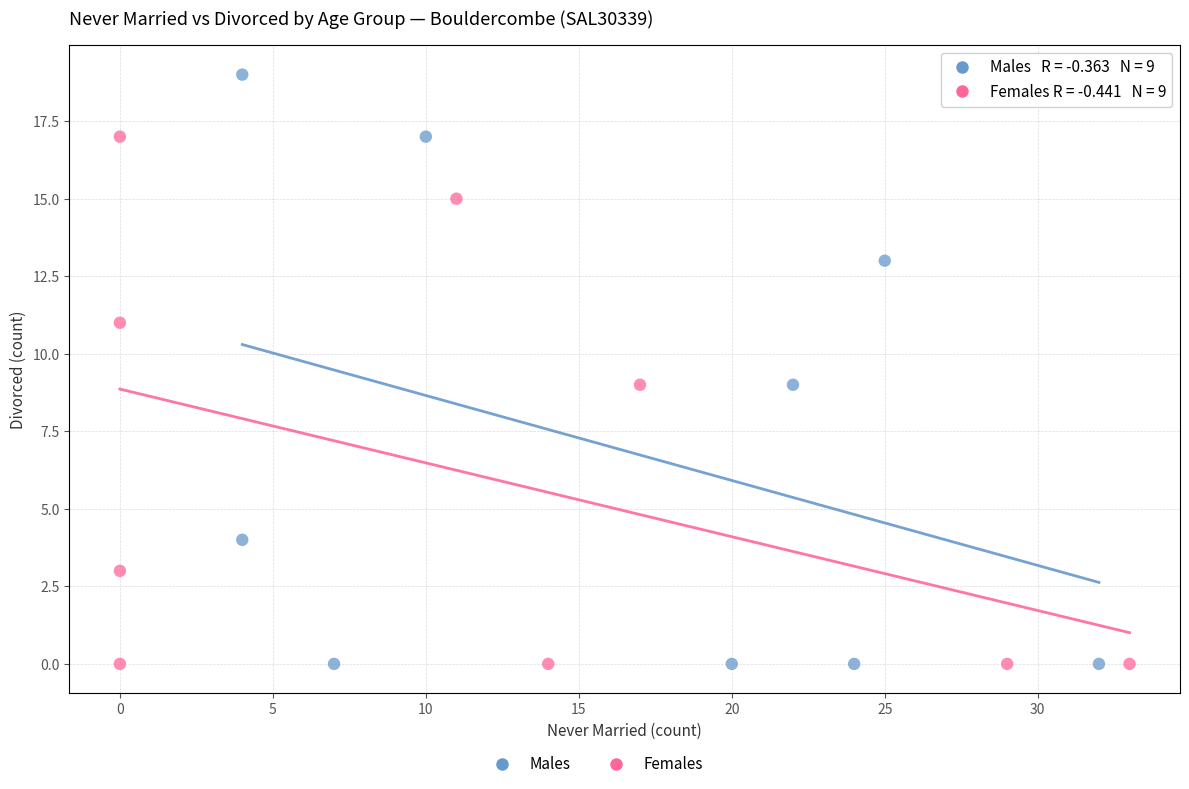

Which series has the widest spread of Y values?

Males